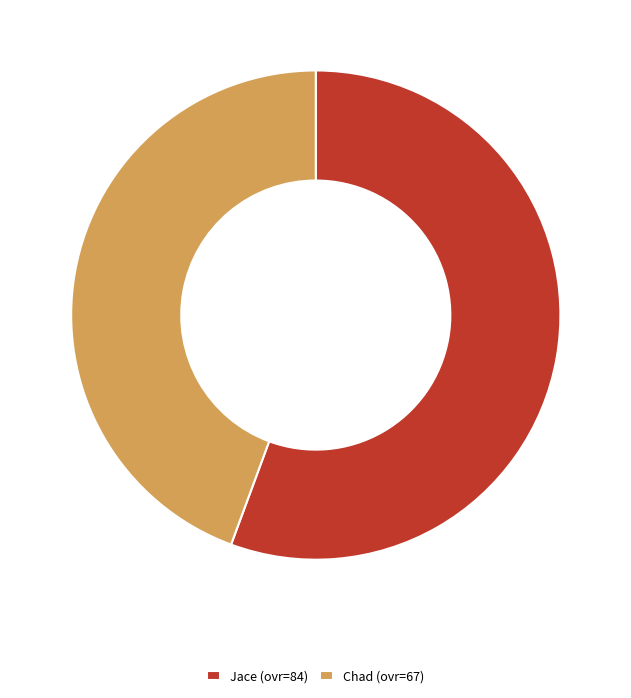

Combined, do Chad and Jace account for over 50%?

Yes